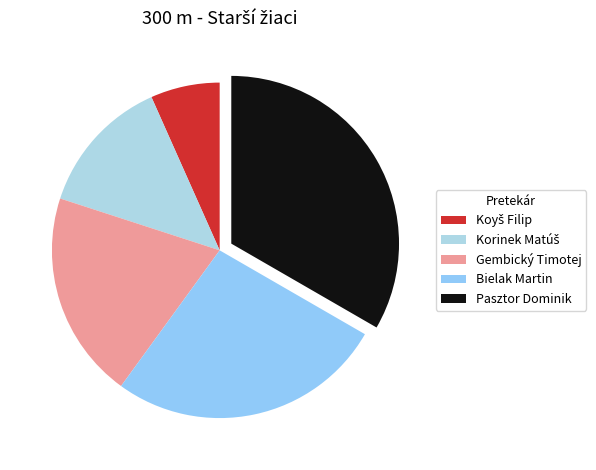

What percentage is the Koyš Filip slice, to the nearest percent?

7%